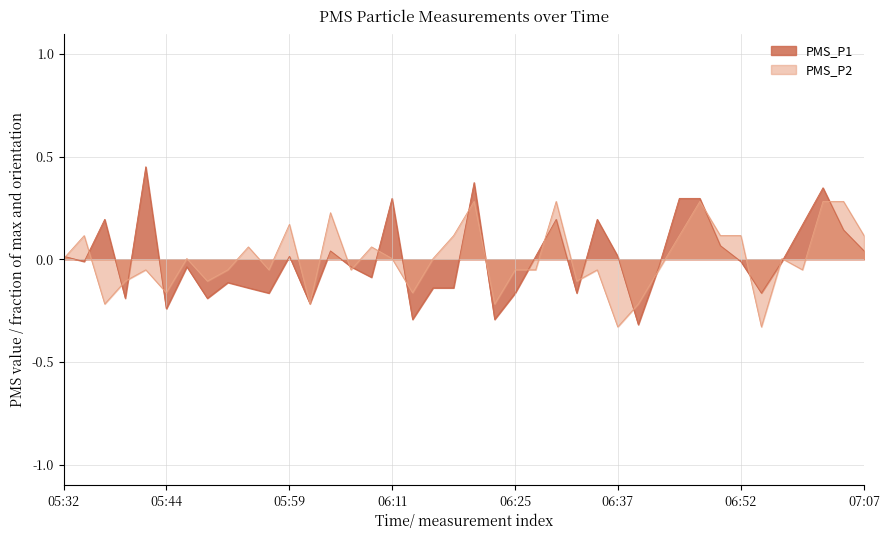

At which label does PMS_P1 first exceed 0?

05:32